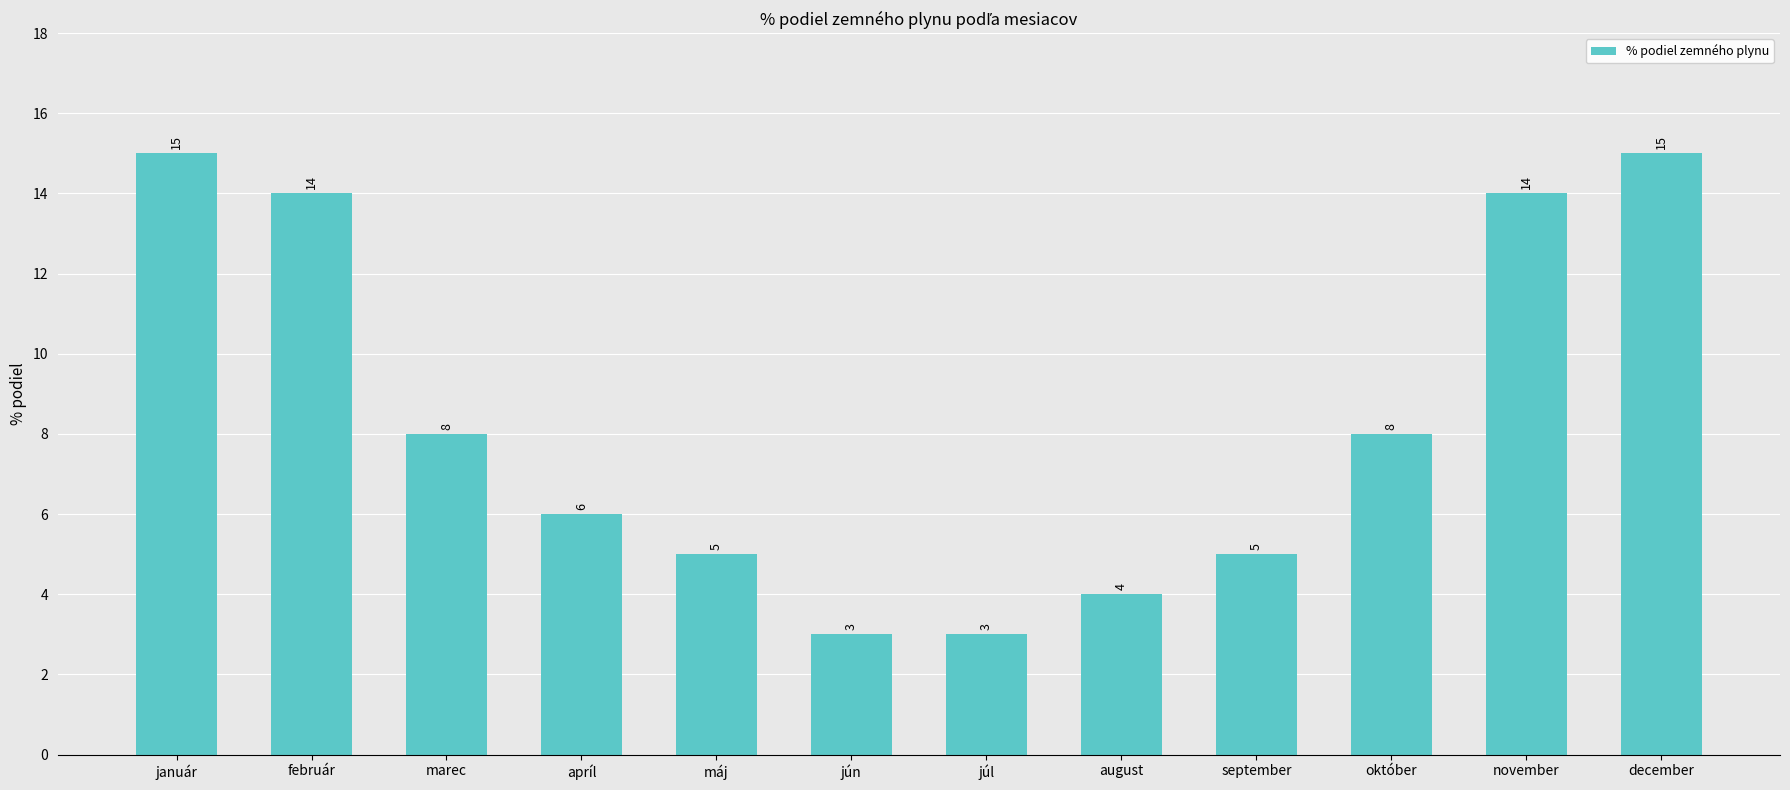

Reading right to left, what are all the values shown in this chart?

15	14	8	5	4	3	3	5	6	8	14	15